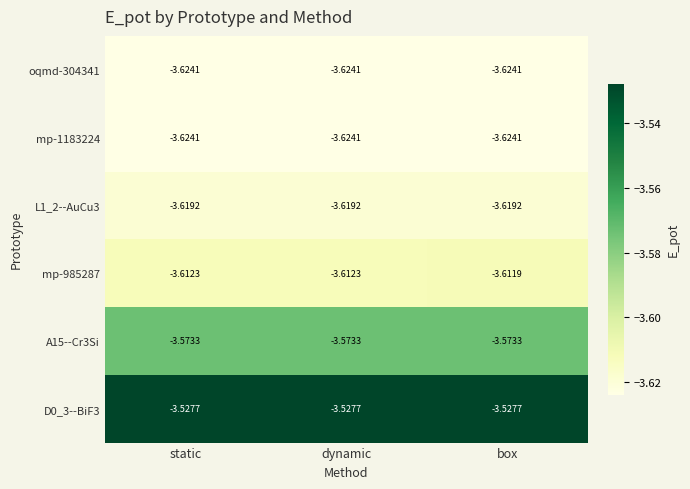

At which label is mp-985287 closest to -3?

box